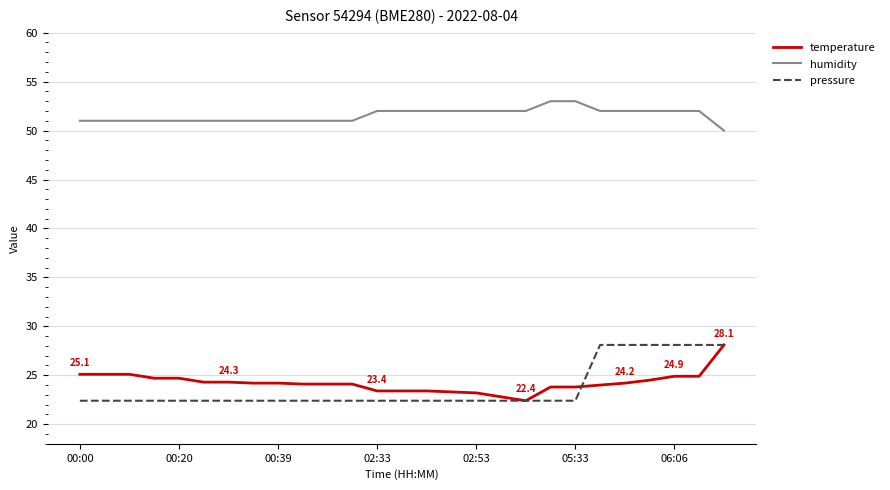

What is the smallest value displayed?

22.4